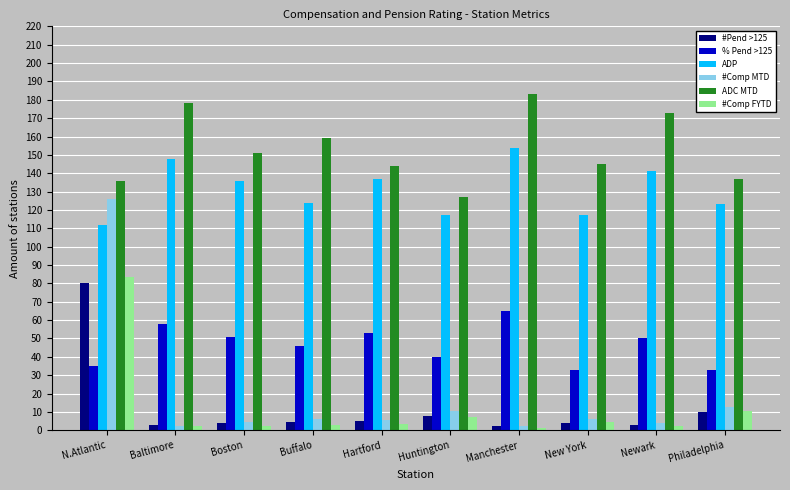

What is the smallest value displayed?

1.1